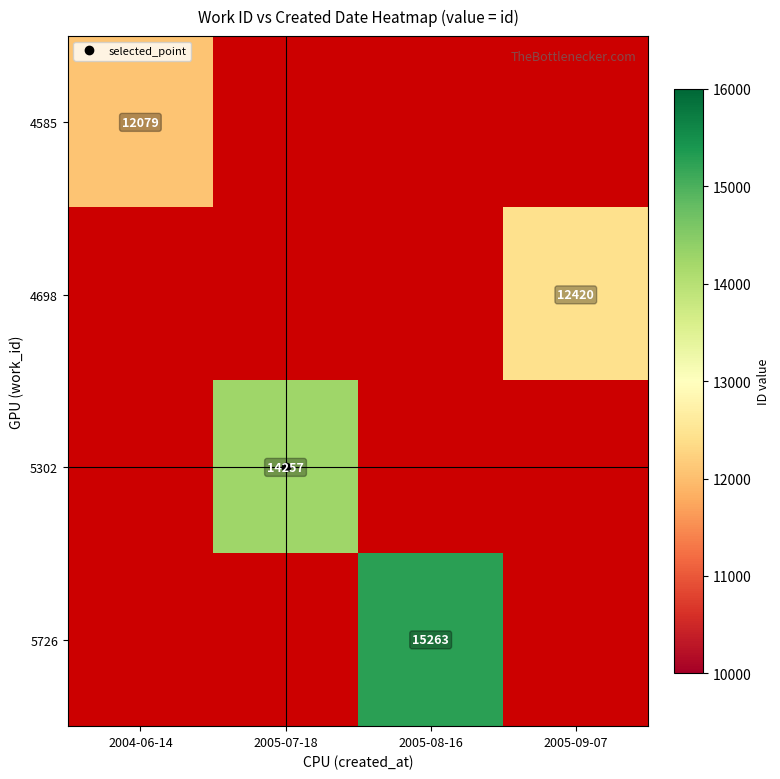

Which has a higher value, 2005-09-07 or 2005-07-18?

2005-07-18